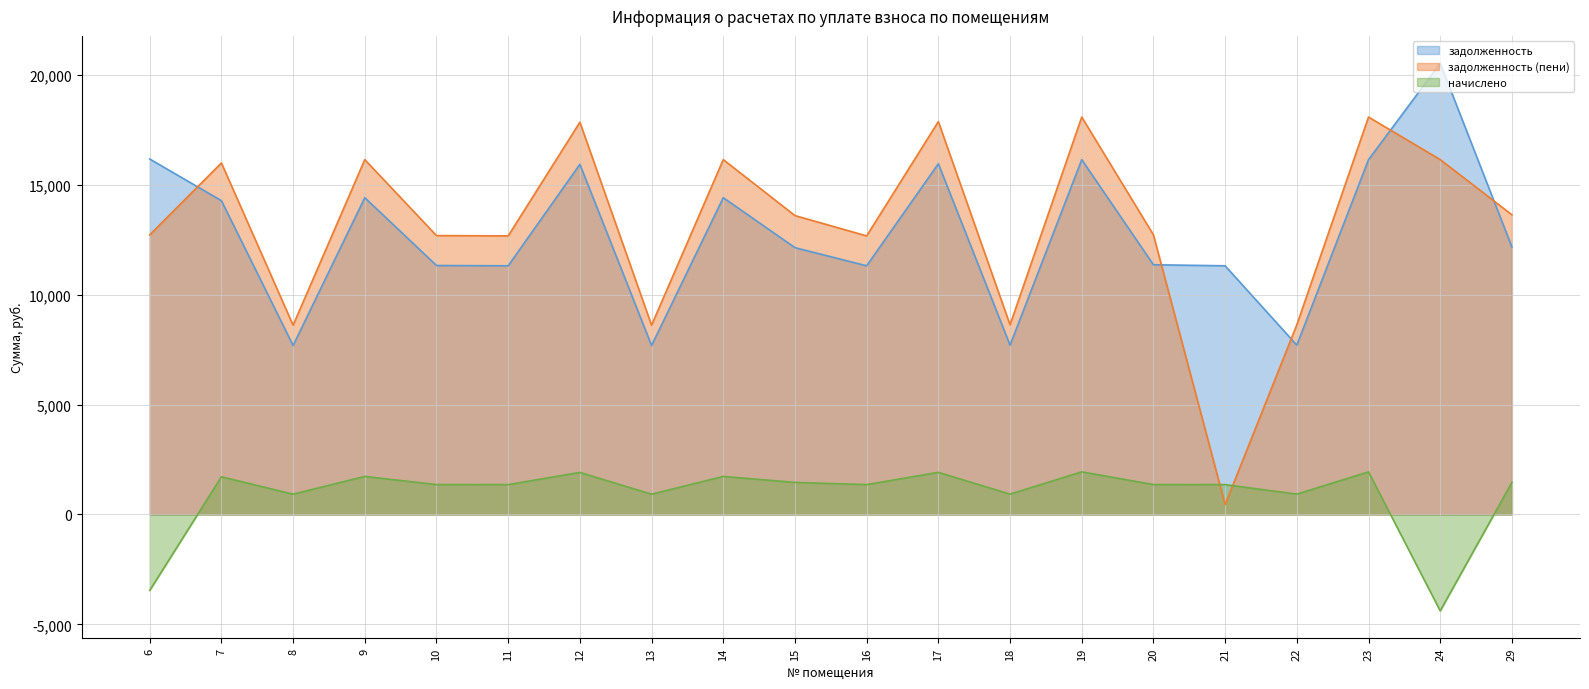

At which label does задолженность (пени) first exceed 13609?

7